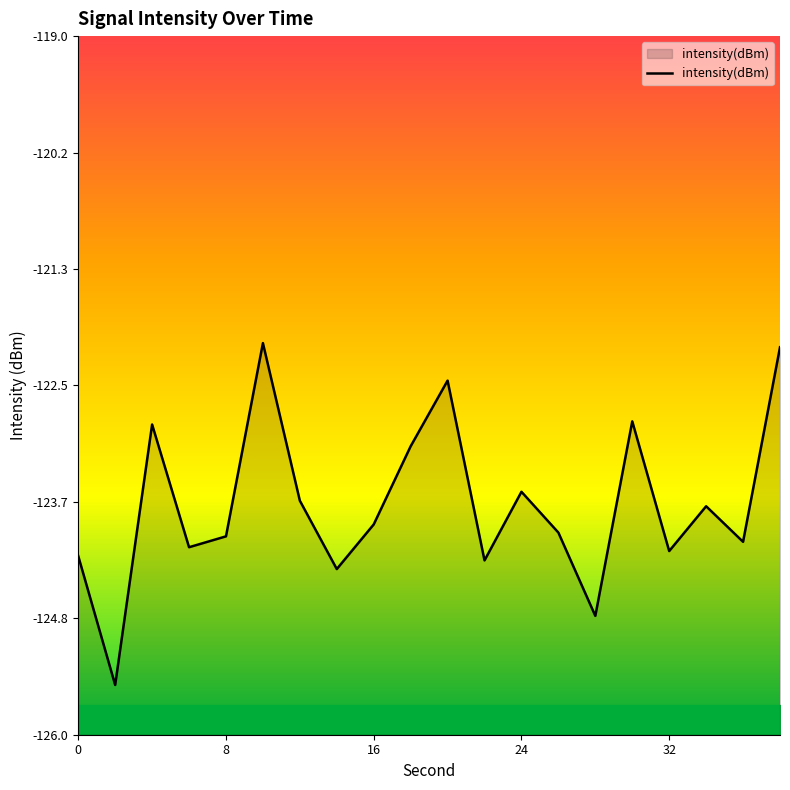

What is the average value?

-123.7